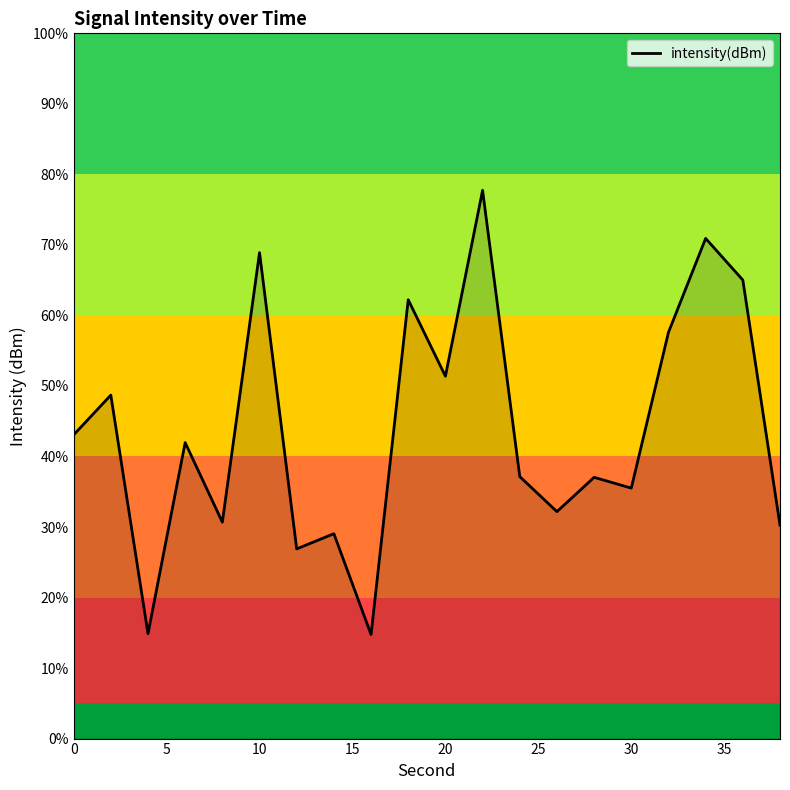

What is the difference between the maximum and minimum values?

63.0